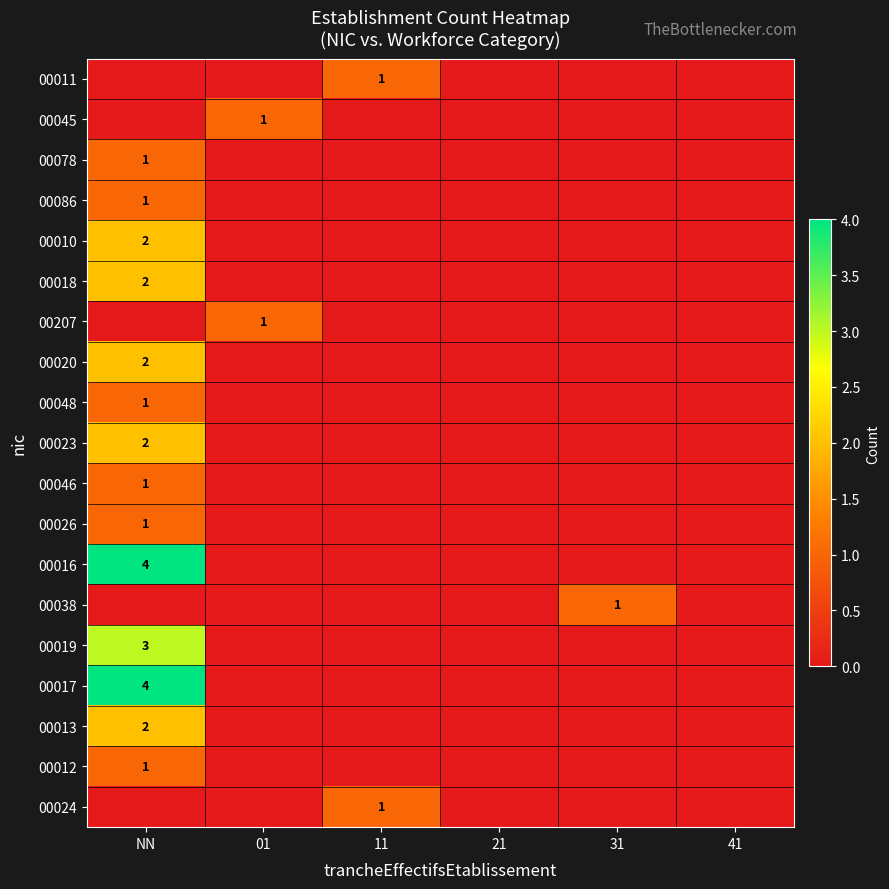

How many data points in 00020 are above 0?

1